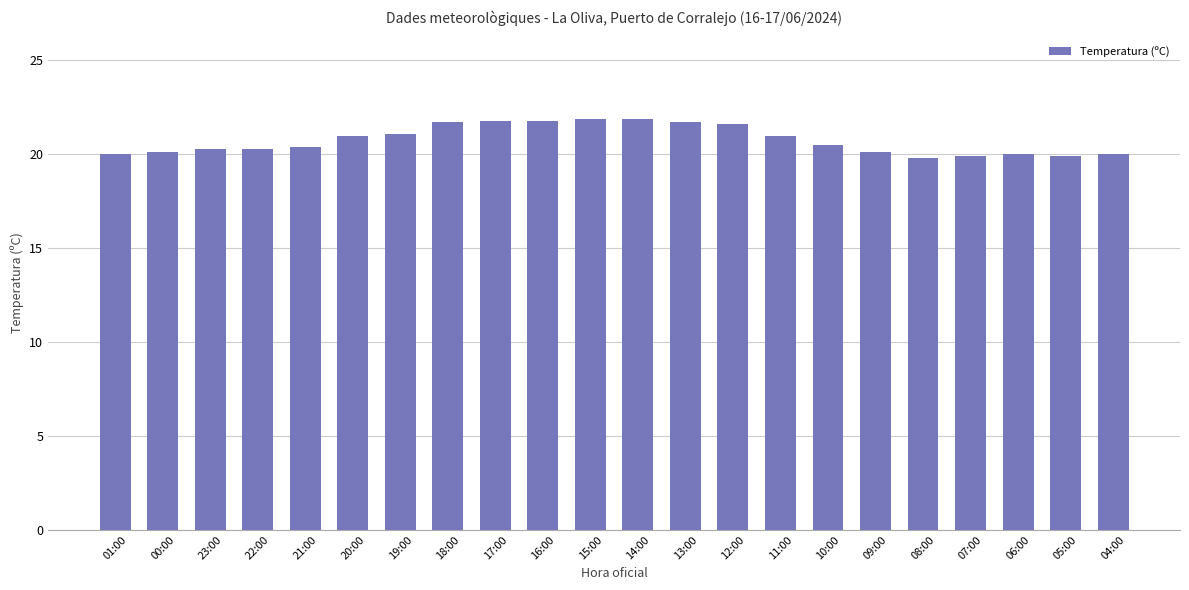

What is the minimum value shown in the chart?

19.8